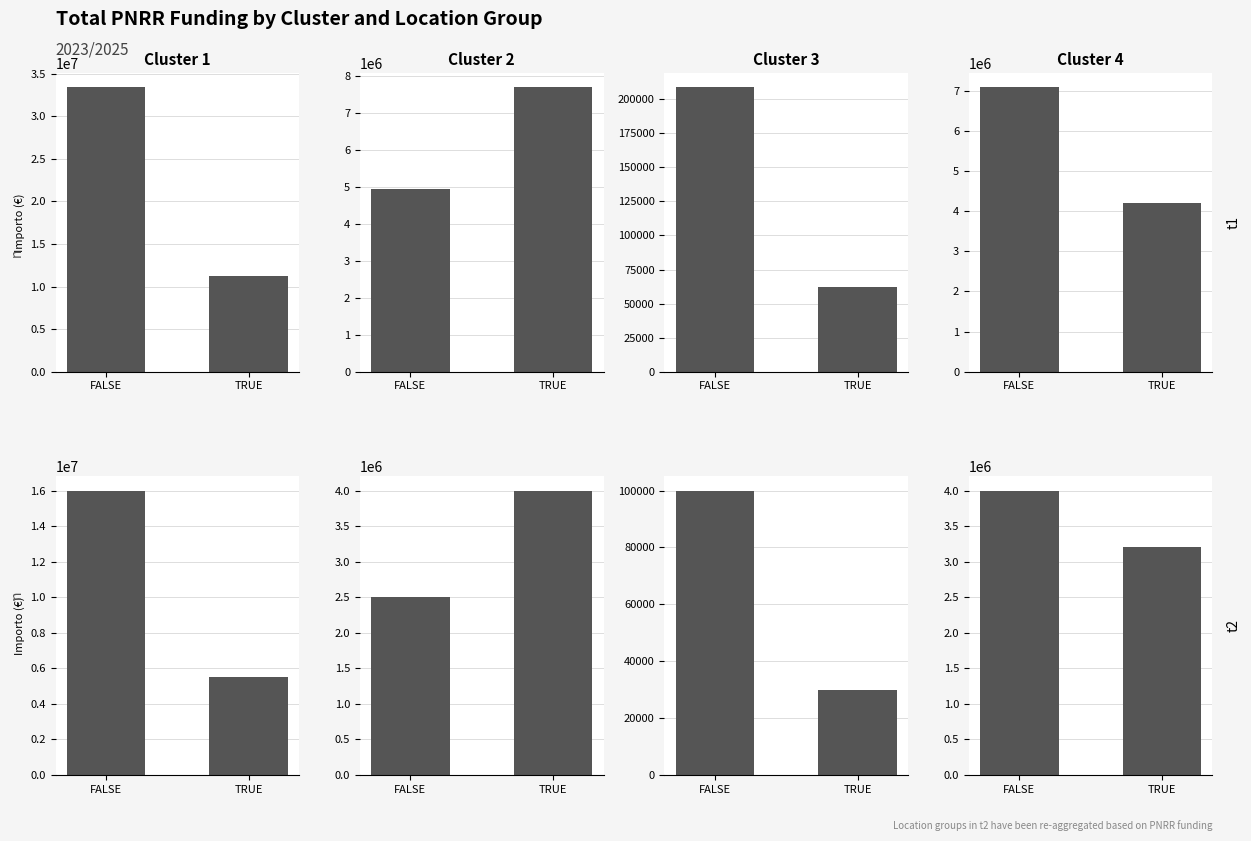

What are all the series names shown in the legend?

Cluster 1, Cluster 2, Cluster 3, Cluster 4